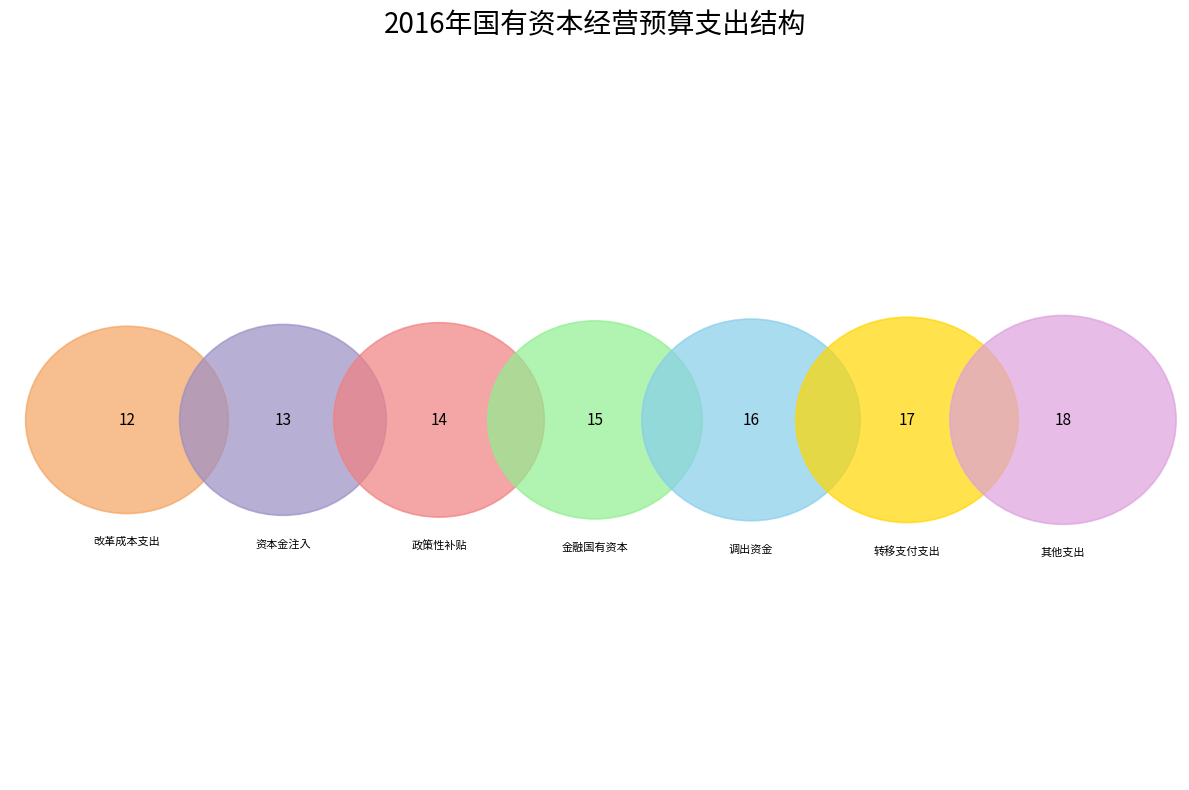

How many slices are in this pie chart?

7